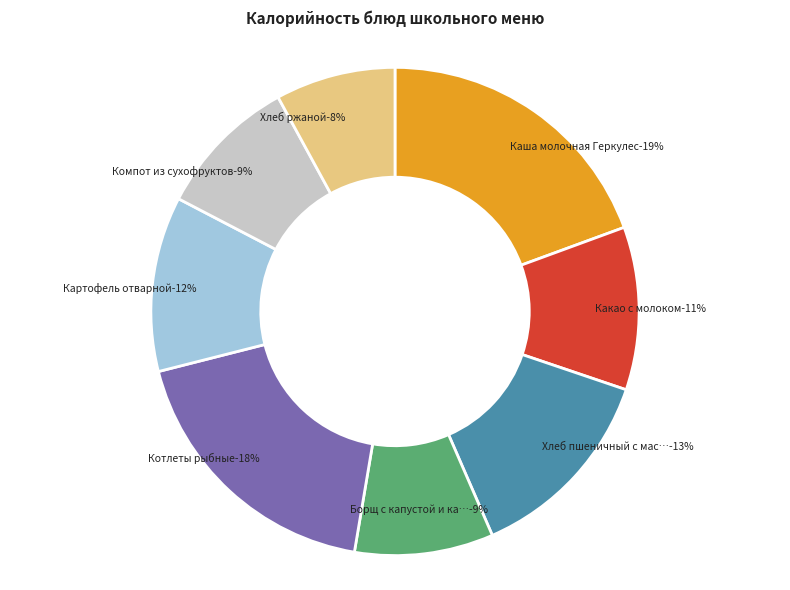

Count the number of slices in the pie.

8